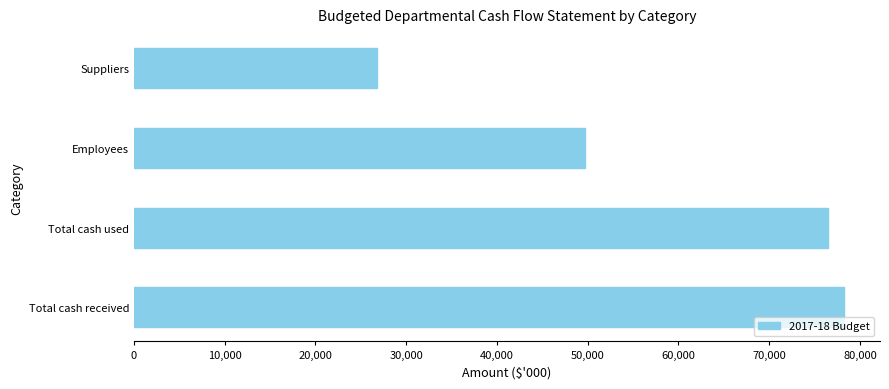

Count the number of categories in the chart.

4